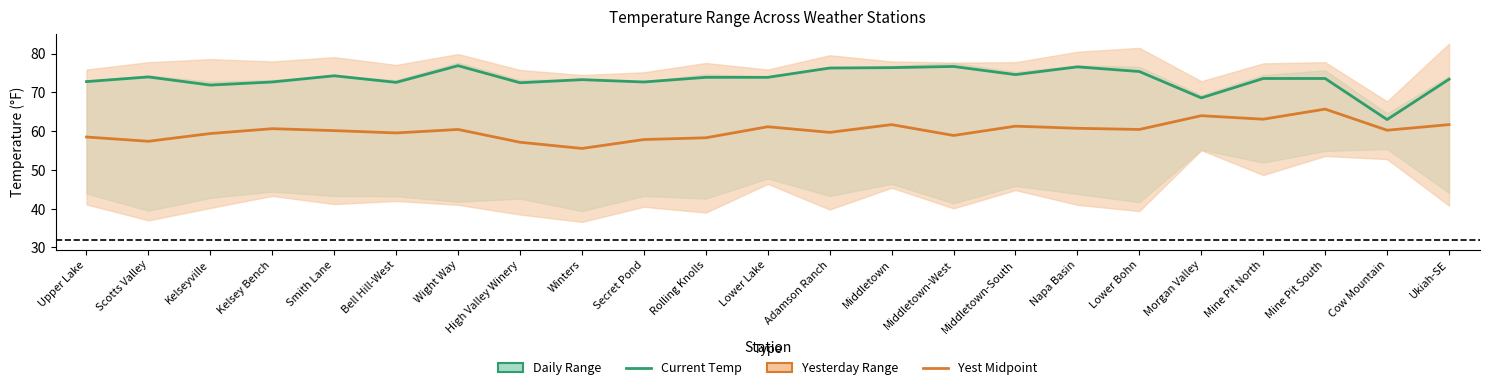

True or false: Current Temp and Yest Midpoint intersect in this chart.

False